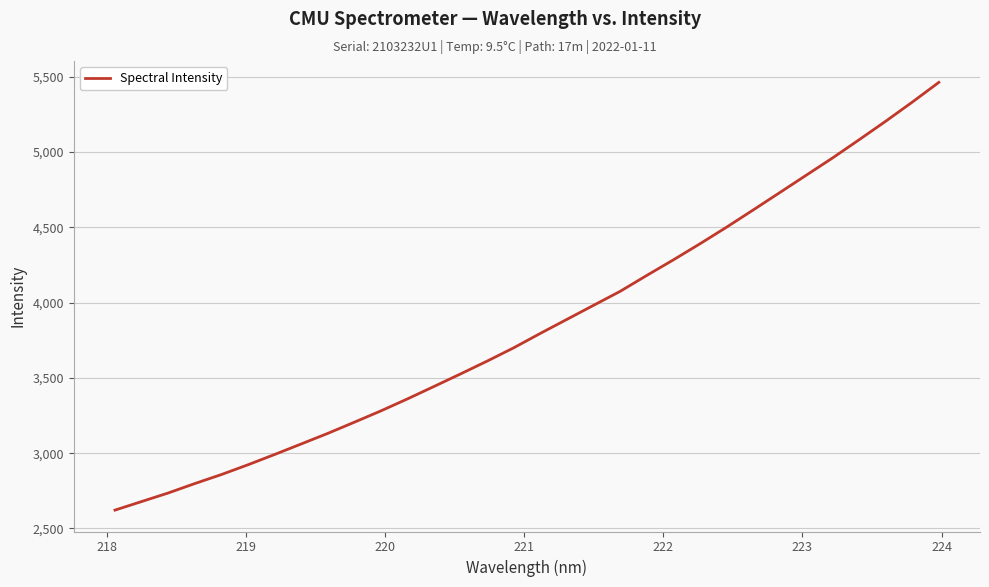

What is the difference between the maximum and minimum values?

2840.6